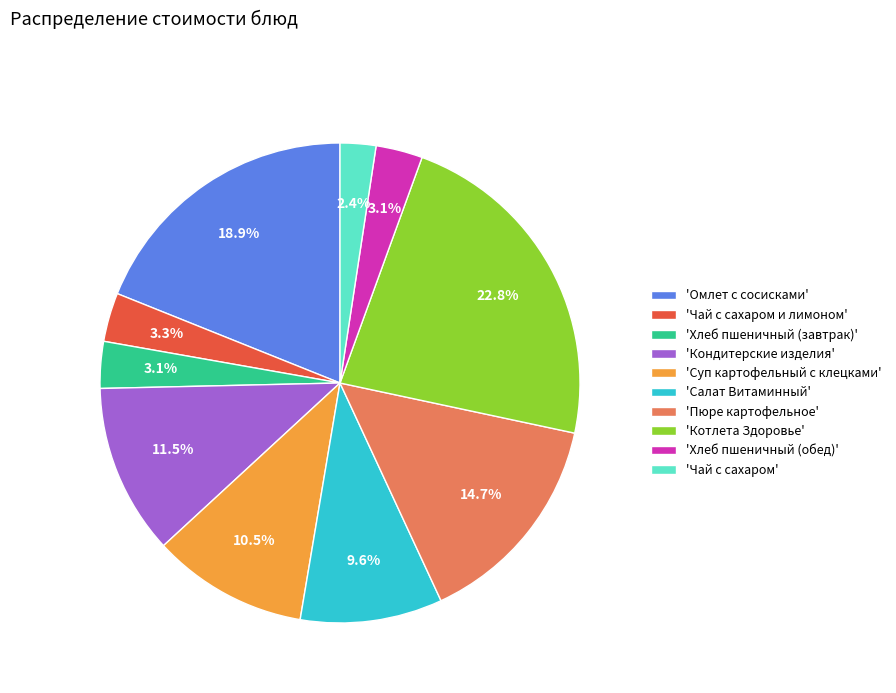

Which slice is the smallest?

'Чай с сахаром'